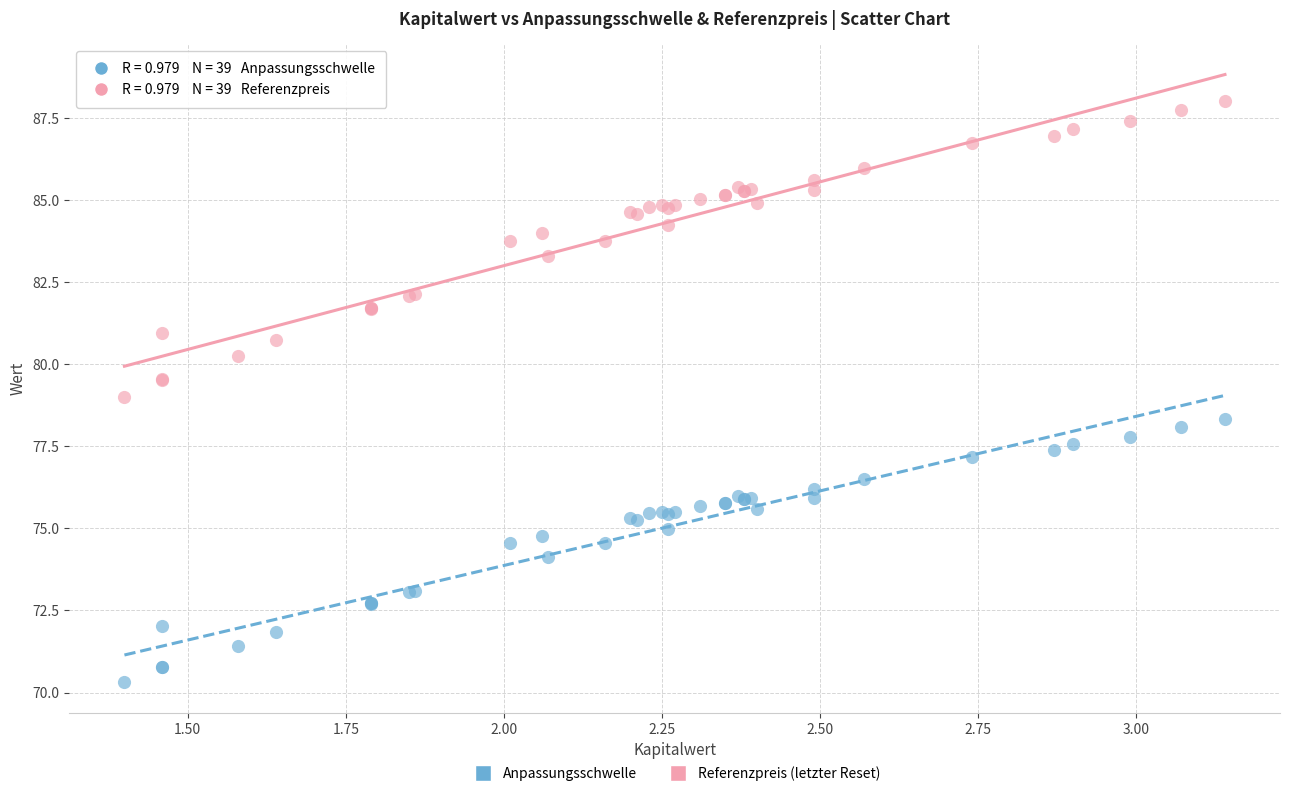

Which series has the largest Y range (max minus min)?

Referenzpreis (letzter Reset)